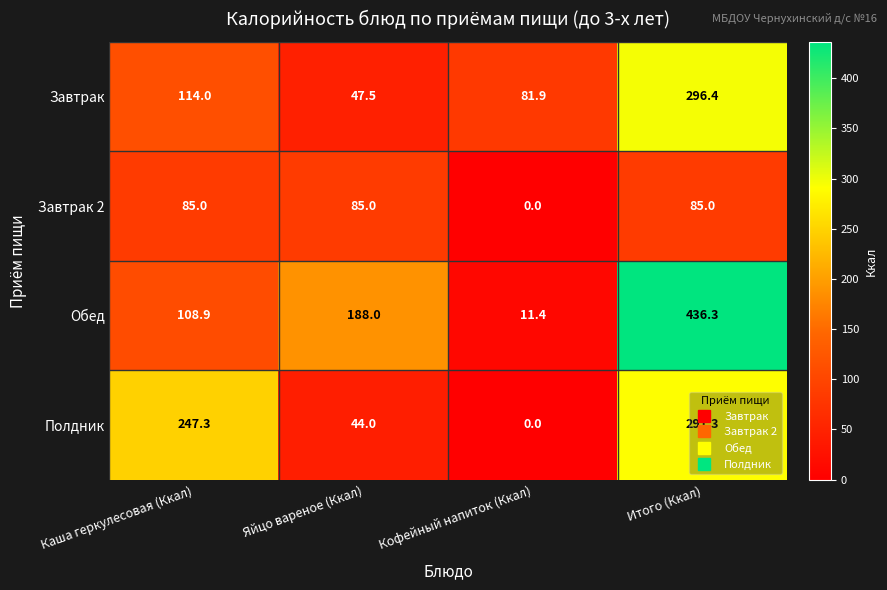

The Полдник series shows 44.0 at Яйцо вареное (Ккал). True or false?

True